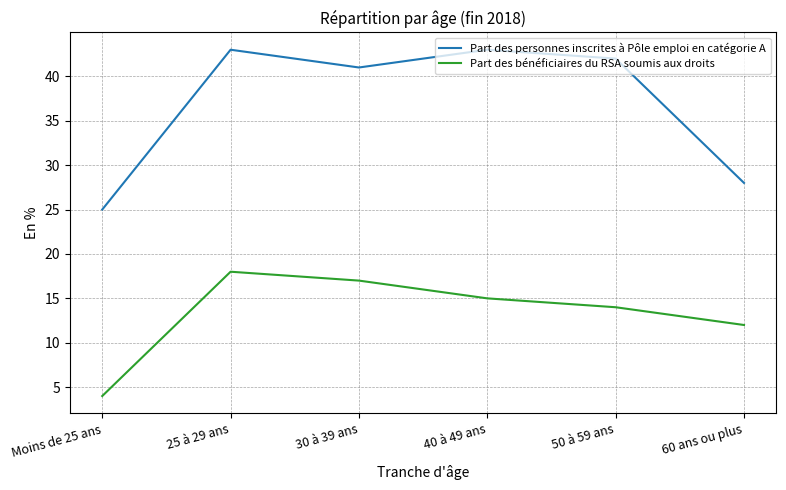

At which category is the sum across all series the highest?

25 à 29 ans